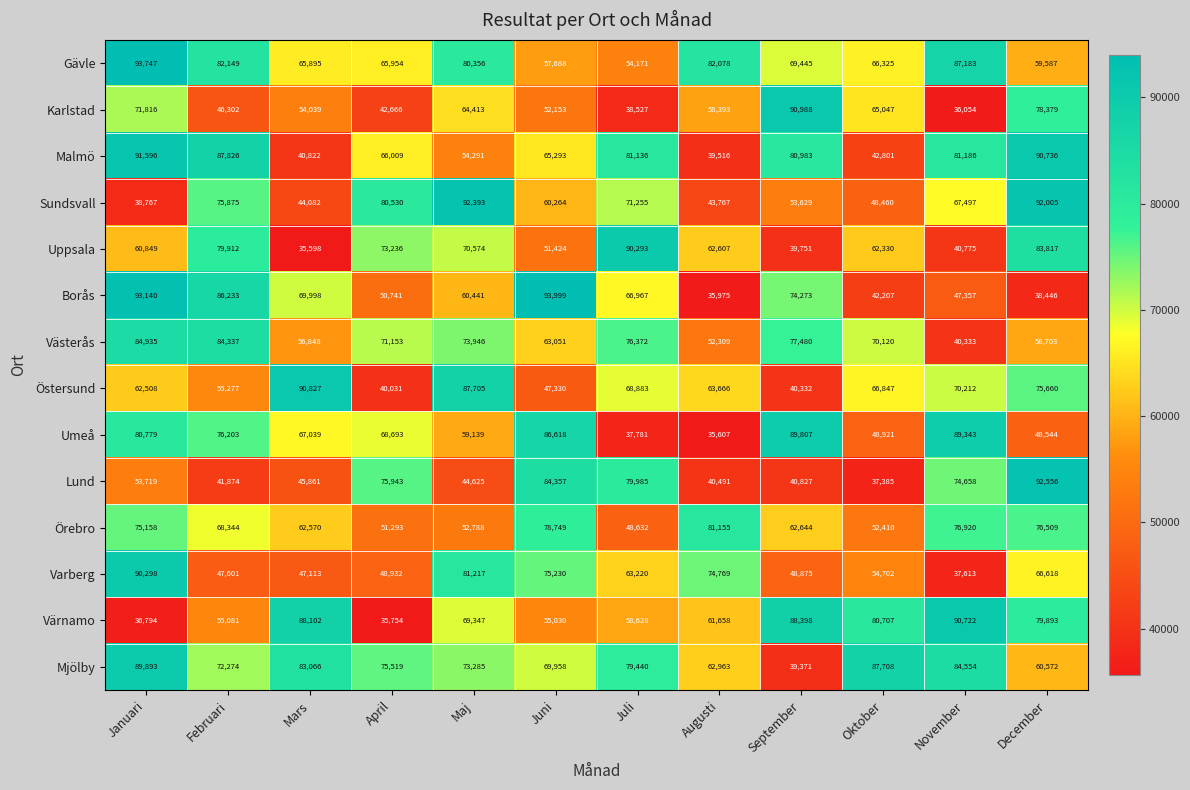

How many categories are shown in the chart?

12